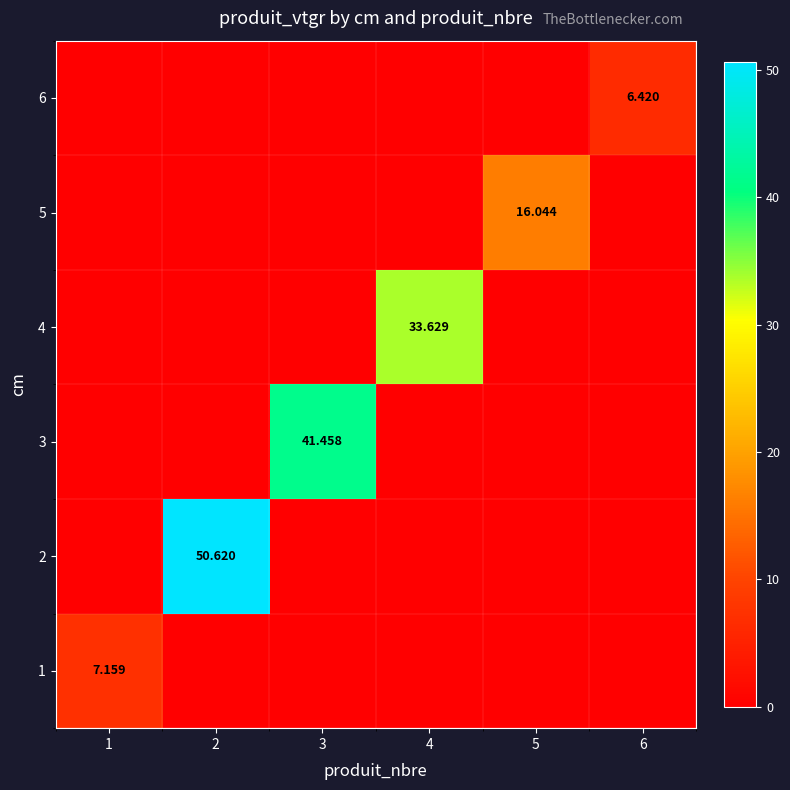

Is the value of 4 at 6 greater than the value of 1 at 1?

No